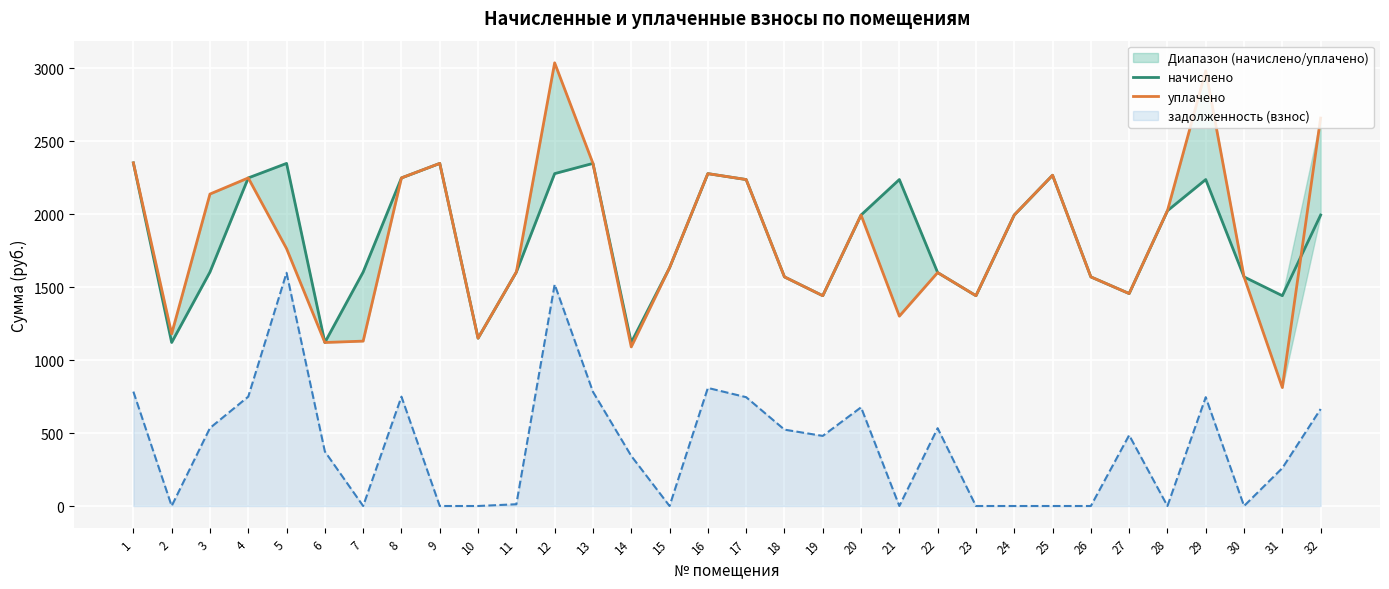

Where is the first local minimum for уплачено?

2